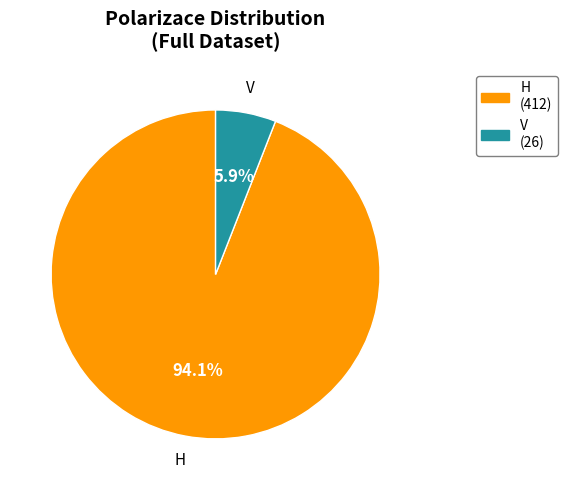

Approximately how many times larger is the value at V compared to H?

0.1